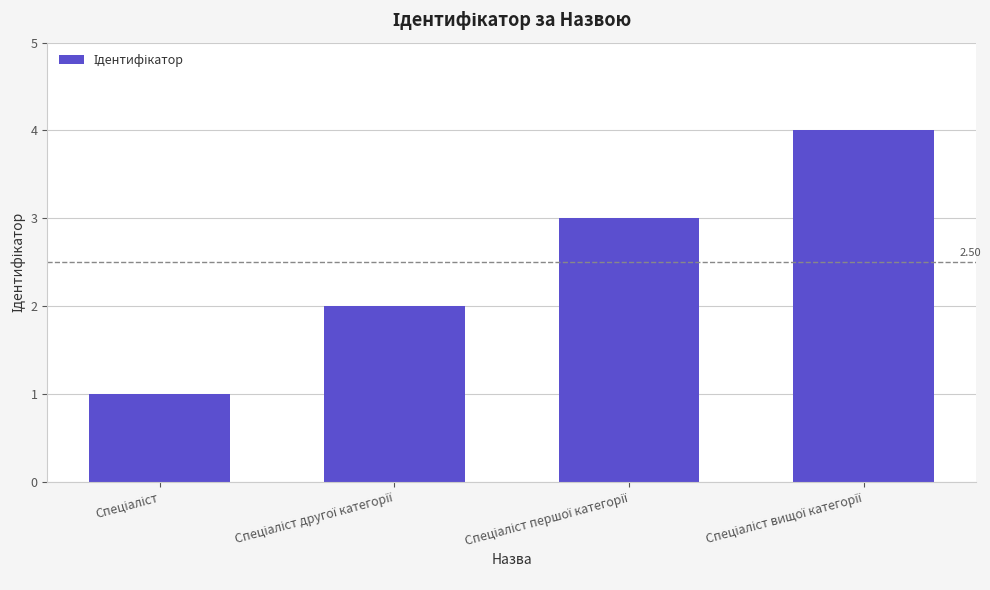

What is the difference between the maximum and minimum values?

3